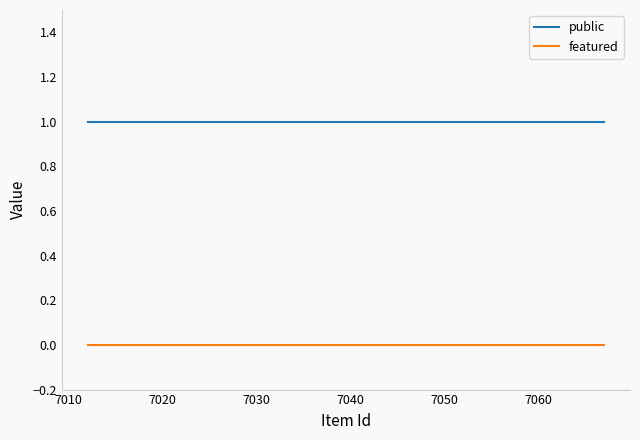

True or false: featured and public cross at least once.

False